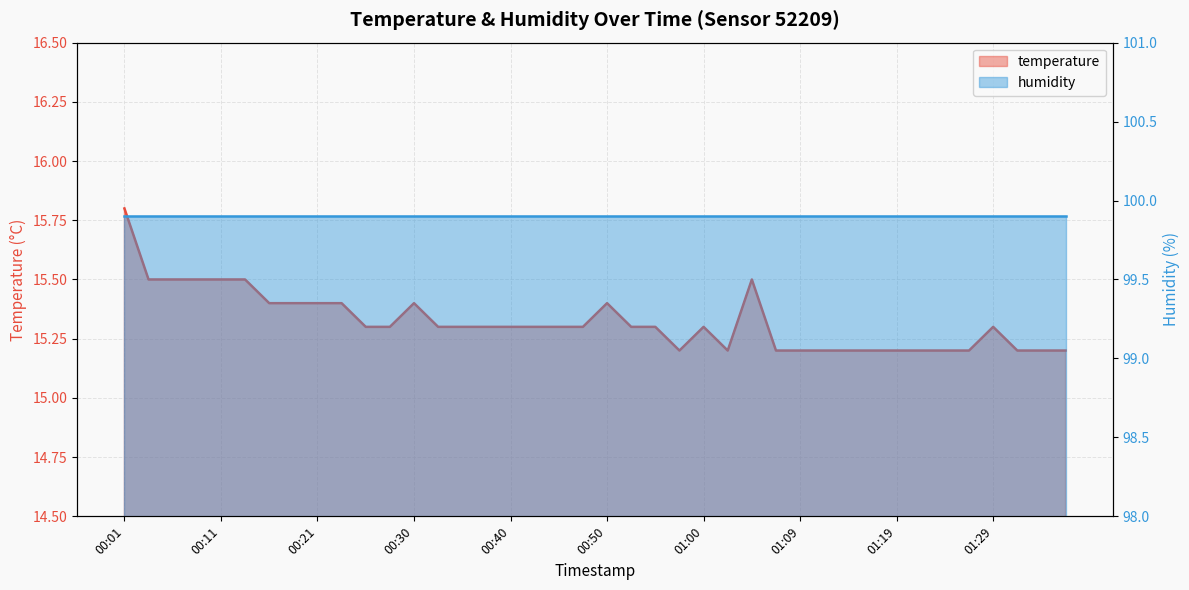

What is the label of the 12th point from the right?

01:09